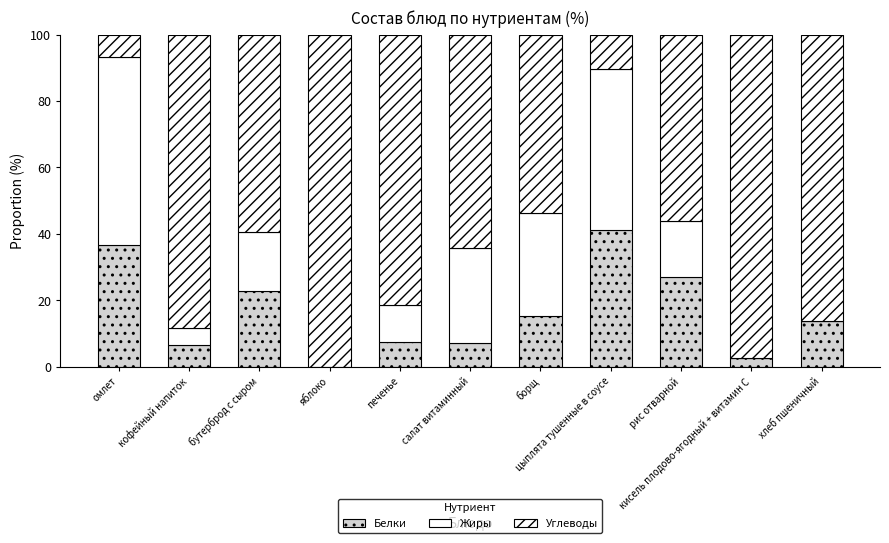

What is the label of the 5th bar from the right?

борщ